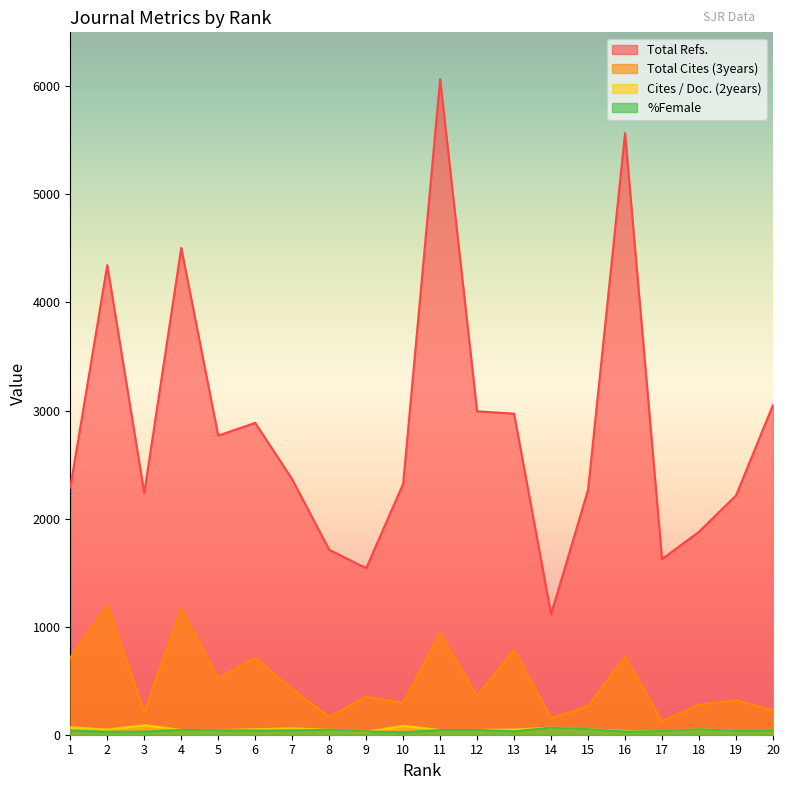

How many categories are shown in the chart?

20